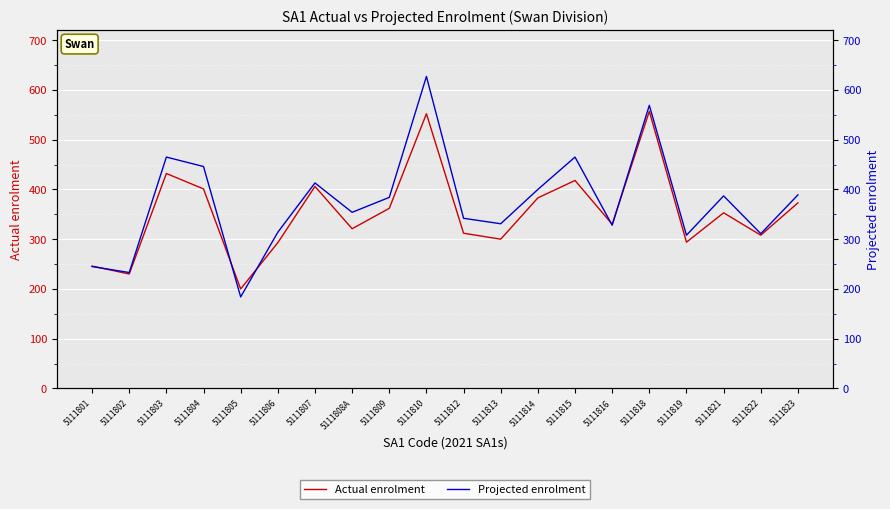

What is the value of the Projected enrolment point at the 8th from the left?

354